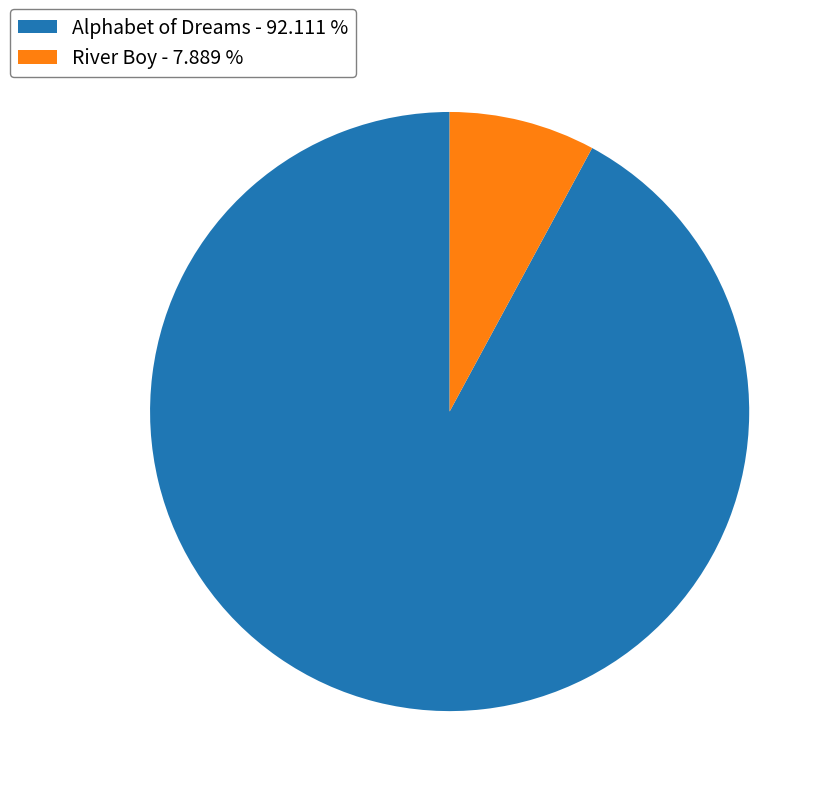

Between River Boy and Alphabet of Dreams, which is larger?

Alphabet of Dreams